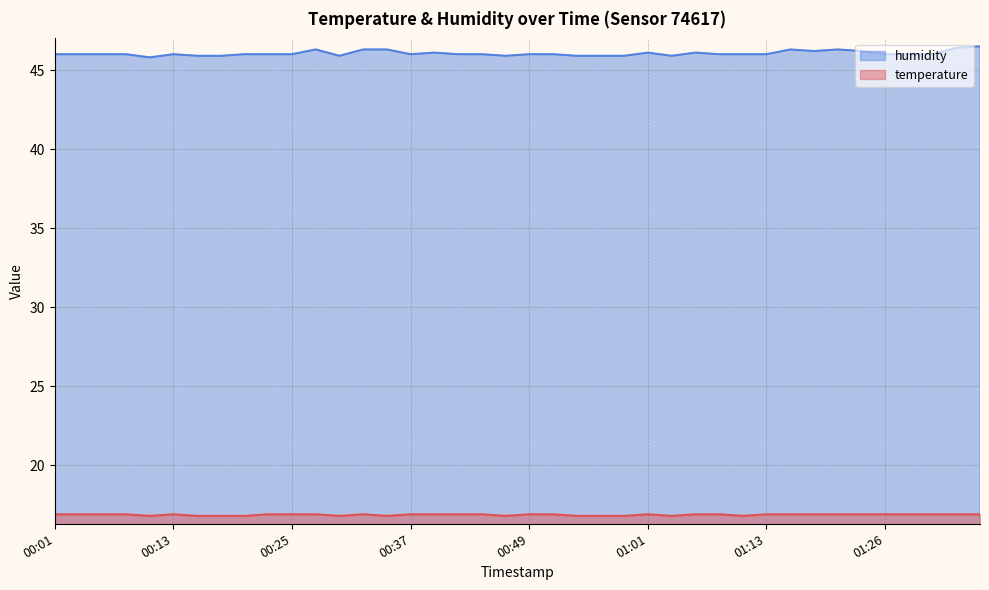

Reading right to left, extract all data points from this chart.

temperature: 01:35=16.9	01:33=16.9	01:30=16.9	01:28=16.9	01:26=16.9	01:23=16.9	01:21=16.9	01:18=16.9	01:16=16.9	01:13=16.9	01:11=16.8	01:09=16.9	01:06=16.9	01:04=16.8	01:01=16.9	00:59=16.8	00:56=16.8	00:54=16.8	00:52=16.9	00:49=16.9	00:47=16.8	00:44=16.9	00:42=16.9	00:39=16.9	00:37=16.9	00:35=16.8	00:32=16.9	00:30=16.8	00:27=16.9	00:25=16.9	00:22=16.9	00:20=16.8	00:18=16.8	00:15=16.8	00:13=16.9	00:10=16.8	00:08=16.9	00:06=16.9	00:03=16.9	00:01=16.9
humidity: 01:35=46.5	01:33=46.4	01:30=46.0	01:28=46.0	01:26=46.0	01:23=46.2	01:21=46.3	01:18=46.2	01:16=46.3	01:13=46.0	01:11=46.0	01:09=46.0	01:06=46.1	01:04=45.9	01:01=46.1	00:59=45.9	00:56=45.9	00:54=45.9	00:52=46.0	00:49=46.0	00:47=45.9	00:44=46.0	00:42=46.0	00:39=46.1	00:37=46.0	00:35=46.3	00:32=46.3	00:30=45.9	00:27=46.3	00:25=46.0	00:22=46.0	00:20=46.0	00:18=45.9	00:15=45.9	00:13=46.0	00:10=45.8	00:08=46.0	00:06=46.0	00:03=46.0	00:01=46.0